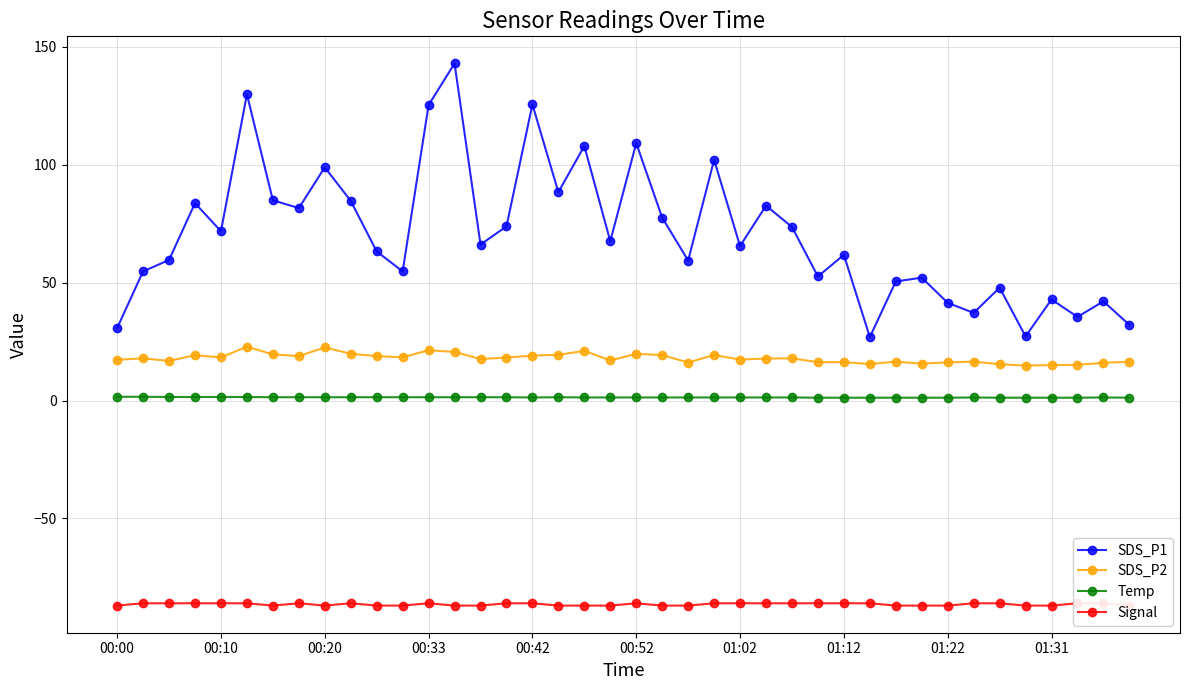

Is the value of SDS_P2 at 01:12 greater than the value of Temp at 00:52?

Yes